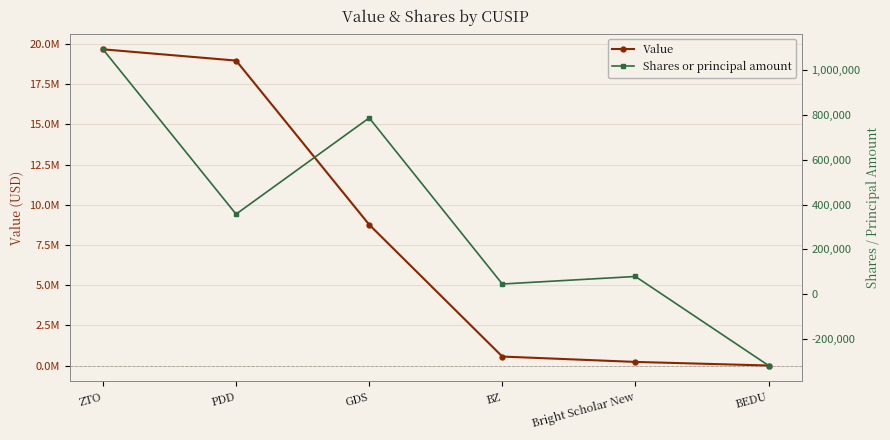

Which category has the highest value across all series?

ZTO